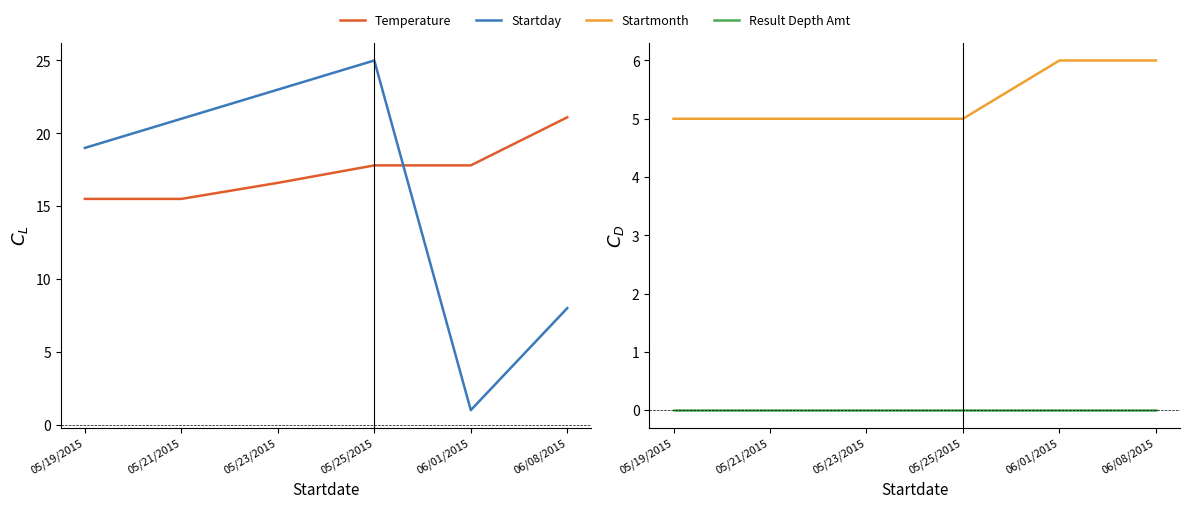

What is the difference between the highest and lowest values at 05/23/2015?

23.0